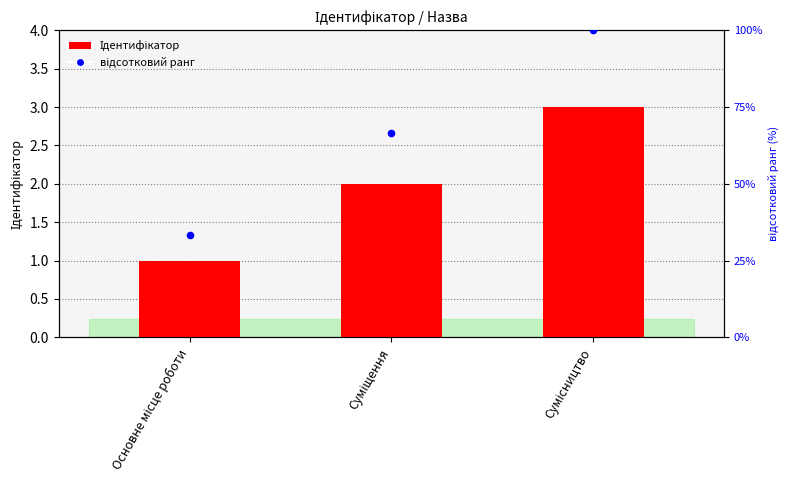

What are all the series names shown in the legend?

Ідентифікатор, відсотковий ранг